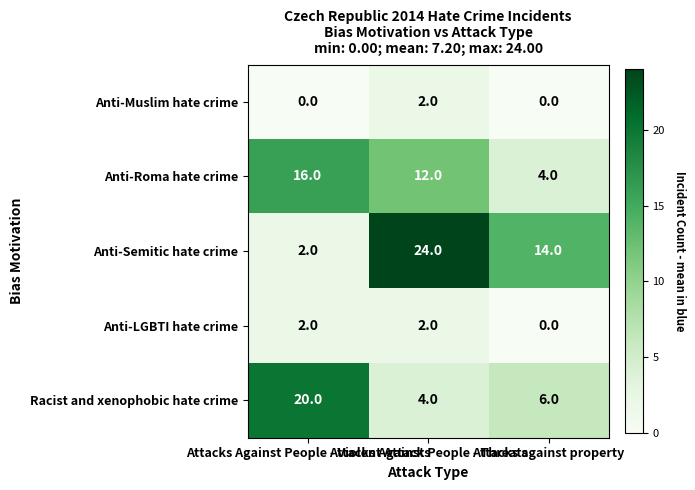

How many Anti-LGBTI hate crime values are between 0 and 2?

3